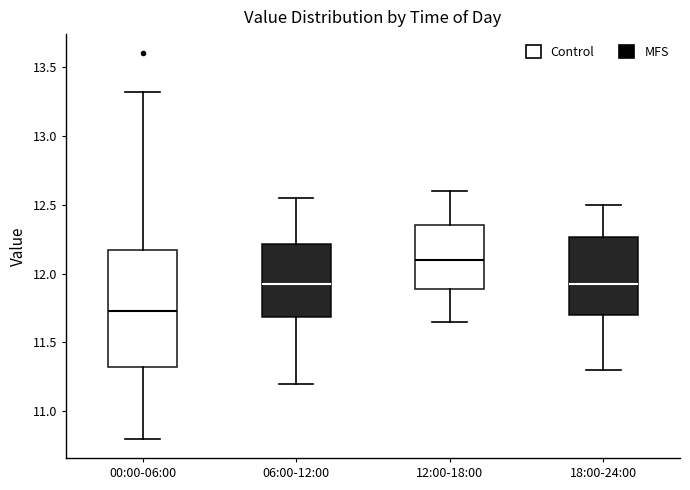

Where is the upper edge of the box for 12:00-18:00 on the y-axis? The values are not printed on the chart, so give them approximately, as read against the axis.

12.35